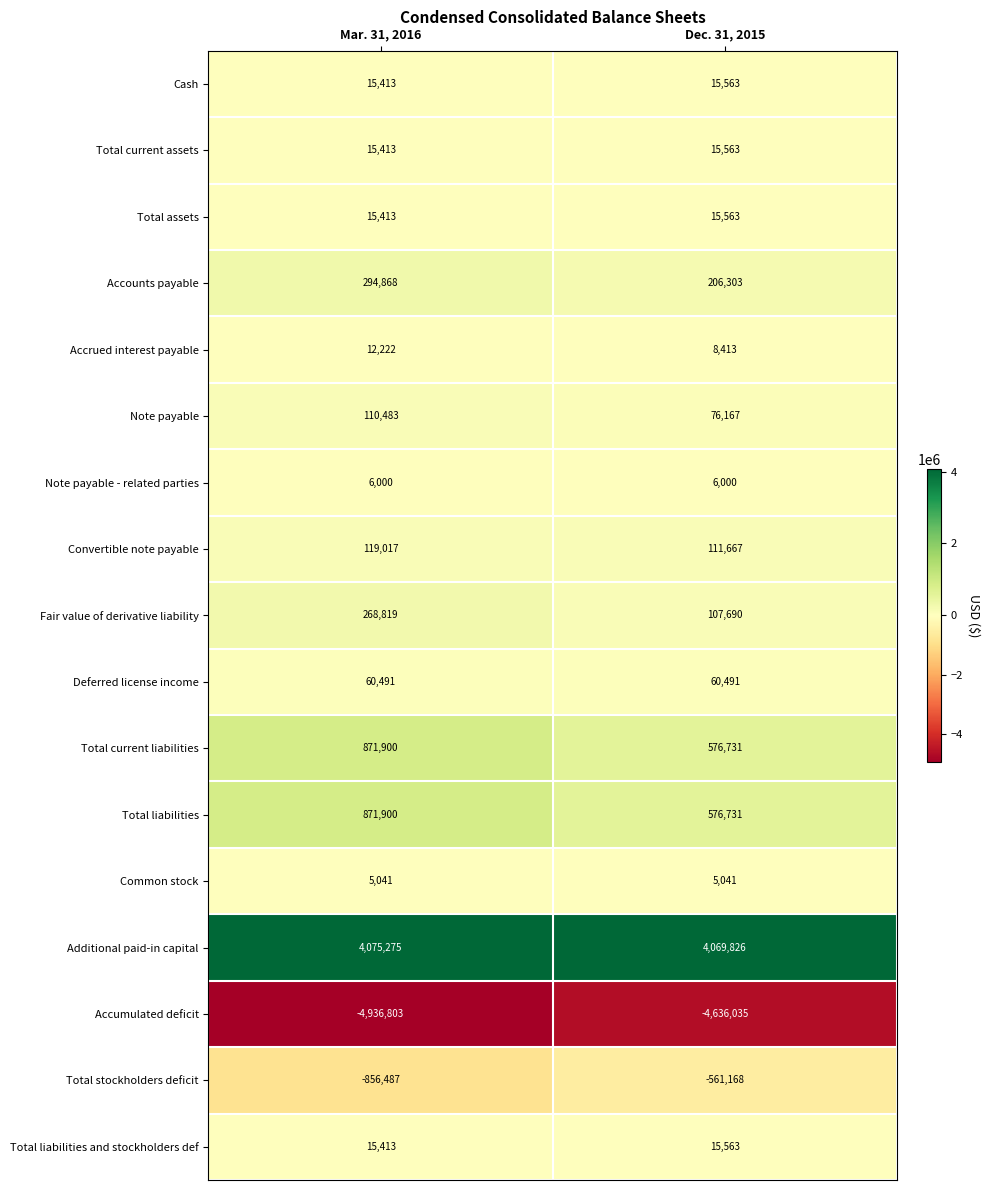

Count the number of categories in the chart.

2